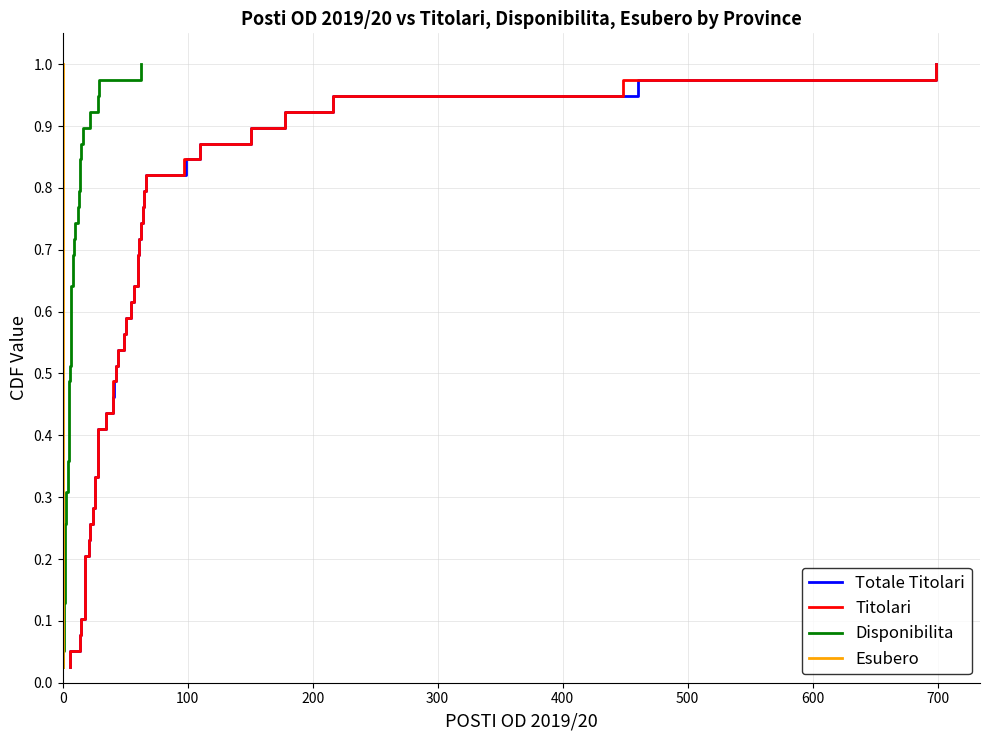

Is it true that Esubero equals 0.2 at 0?

False